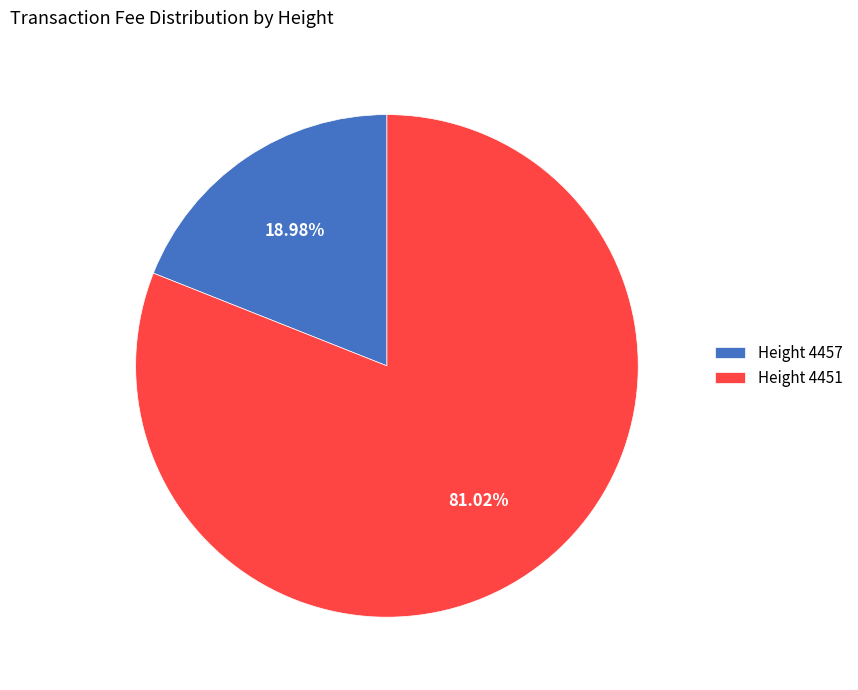

Rank the categories by value from highest to lowest.

Height 4451, Height 4457